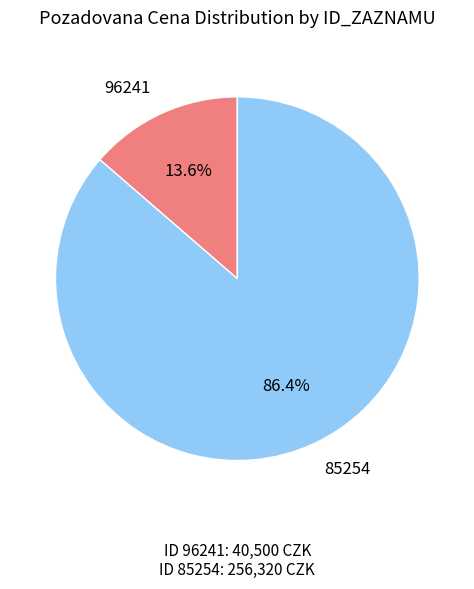

Is there any slice that represents more than half of the pie?

Yes